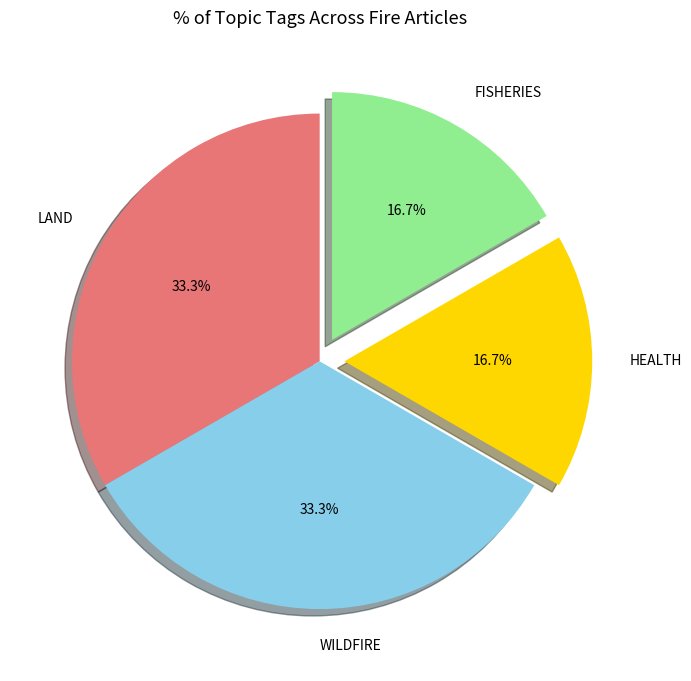

What is the ratio of the value at LAND to the value at HEALTH?

2.0